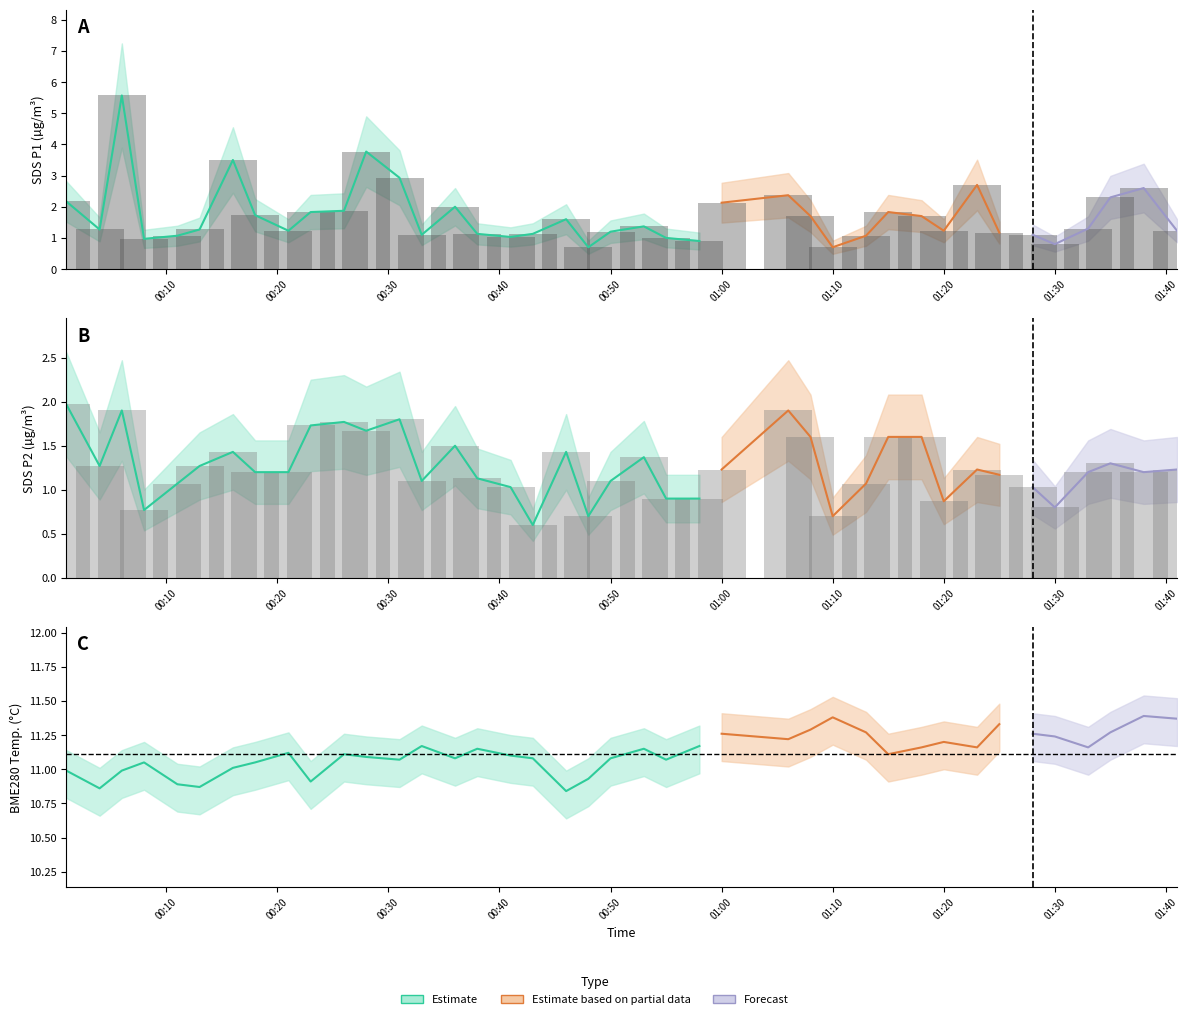

What position from the right is 2022/11/07 01:18?

10